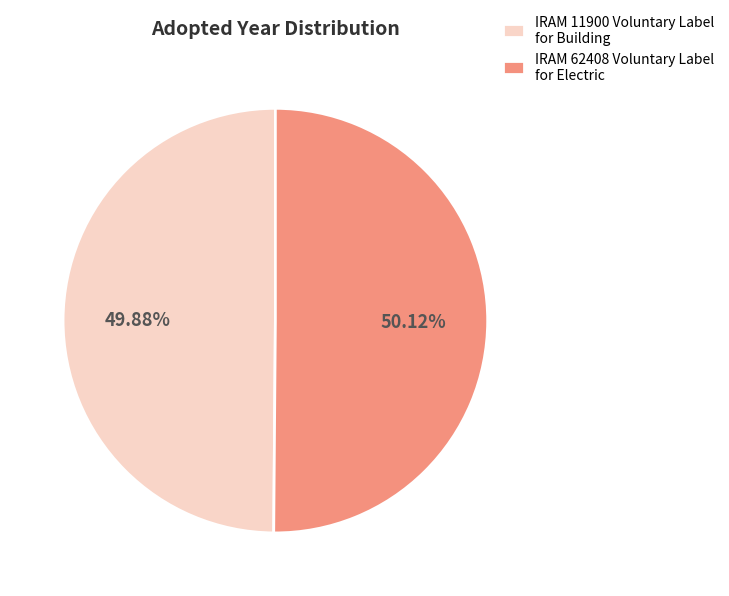

Approximately how many times larger is the value at IRAM 62408 Voluntary Label for Electric compared to IRAM 11900 Voluntary Label for Building?

1.0